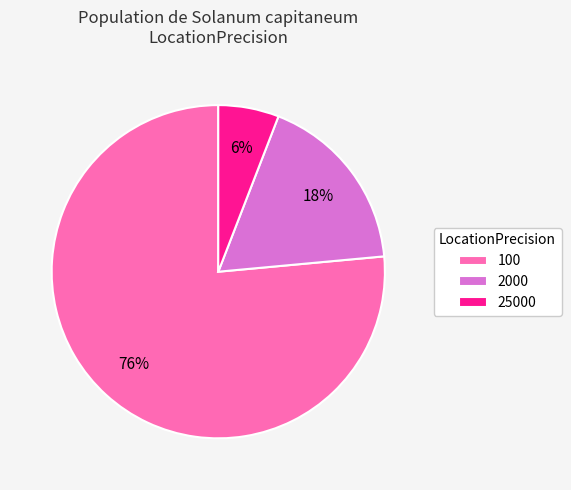

To the nearest percent, what portion does 25000 represent?

6%